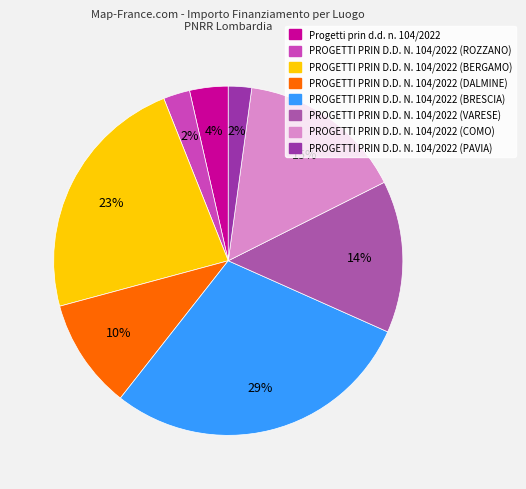

How many segments does this pie chart have?

8